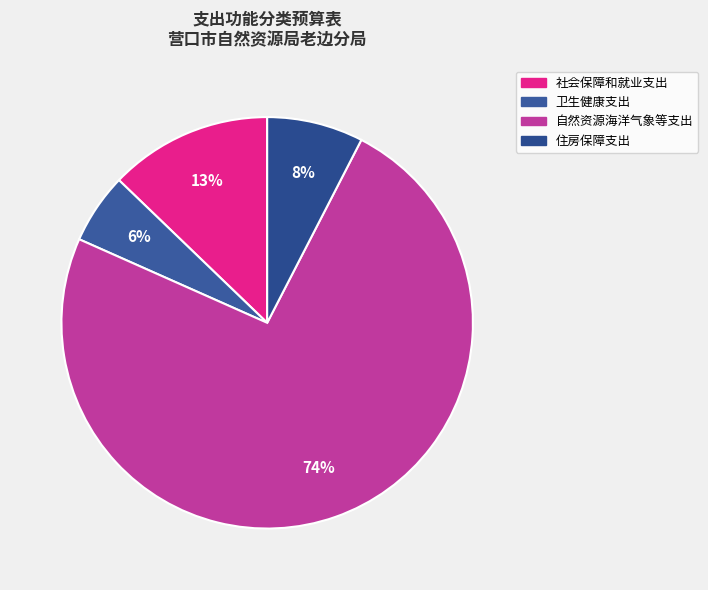

How many segments does this pie chart have?

4